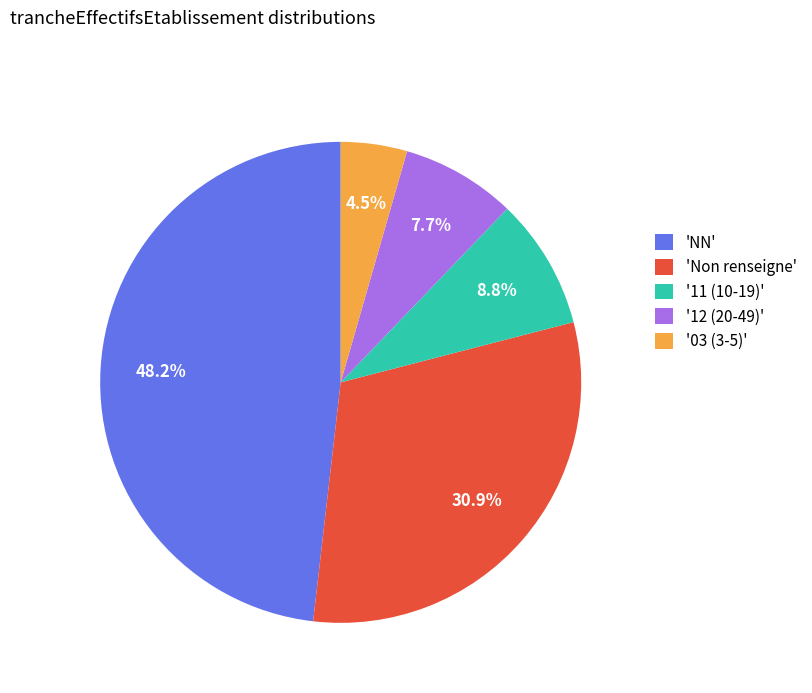

Is there any slice that represents more than half of the pie?

No